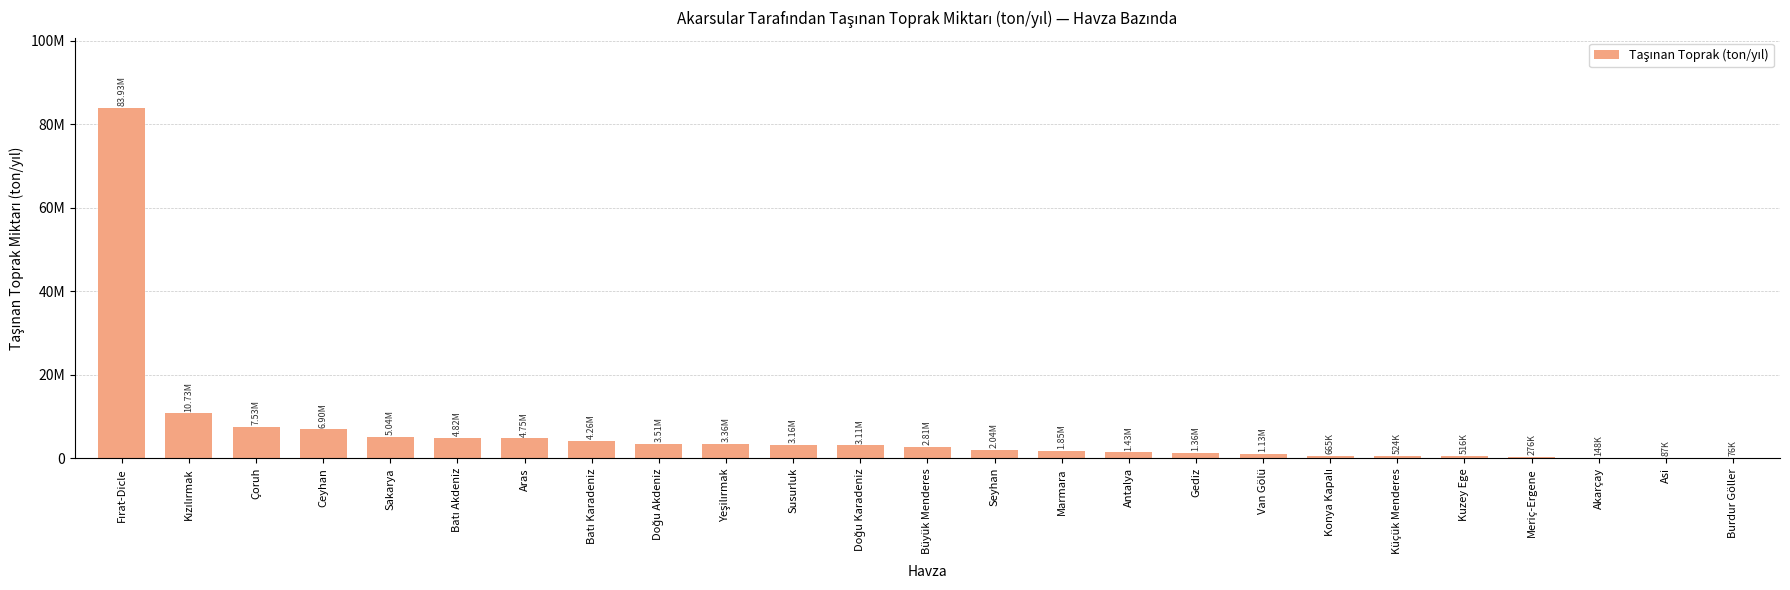

What is the sum of the values at Marmara and Kızılırmak?

12577174.4